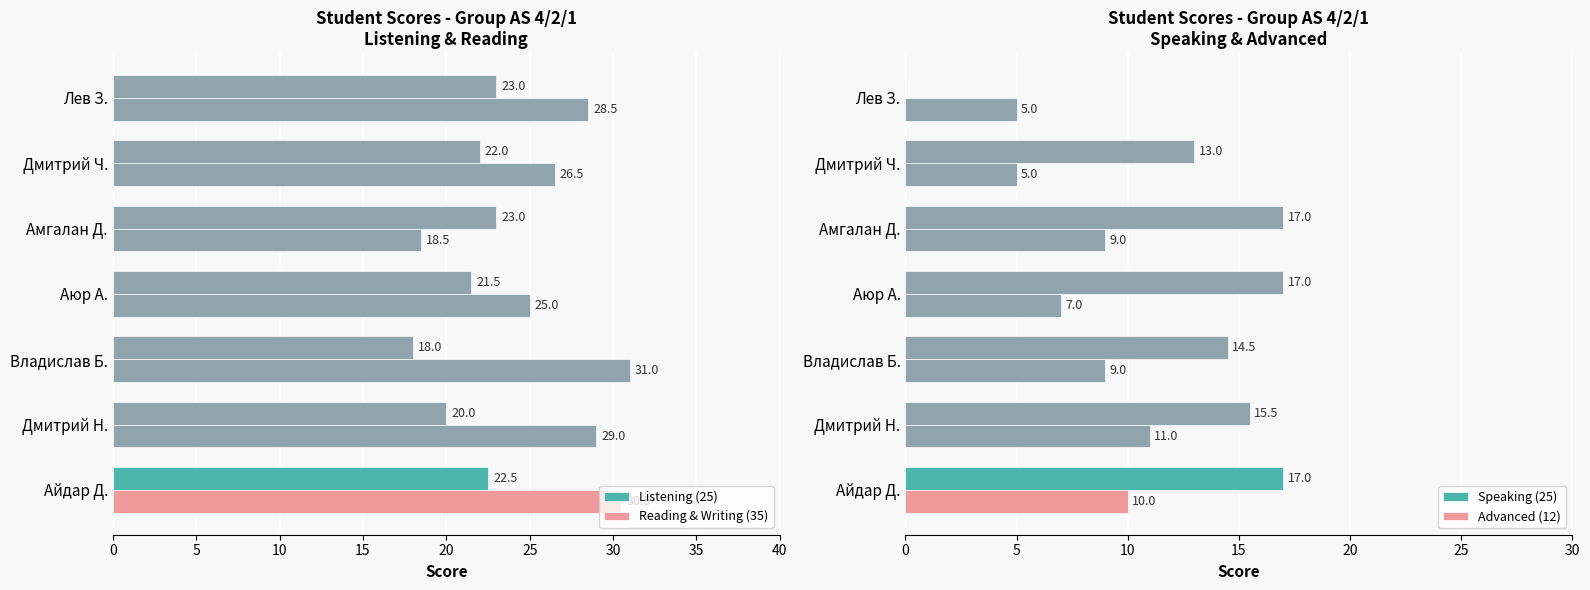

Reading left to right, what are all the values shown in this chart?

Listening (25): 22.5	20.0	18.0	21.5	23.0	22.0	23.0
Reading & Writing (35): 30.5	29.0	31.0	25.0	18.5	26.5	28.5
Speaking (25): 17.0	15.5	14.5	17.0	17.0	13.0	0.0
Advanced (12): 10.0	11.0	9.0	7.0	9.0	5.0	5.0